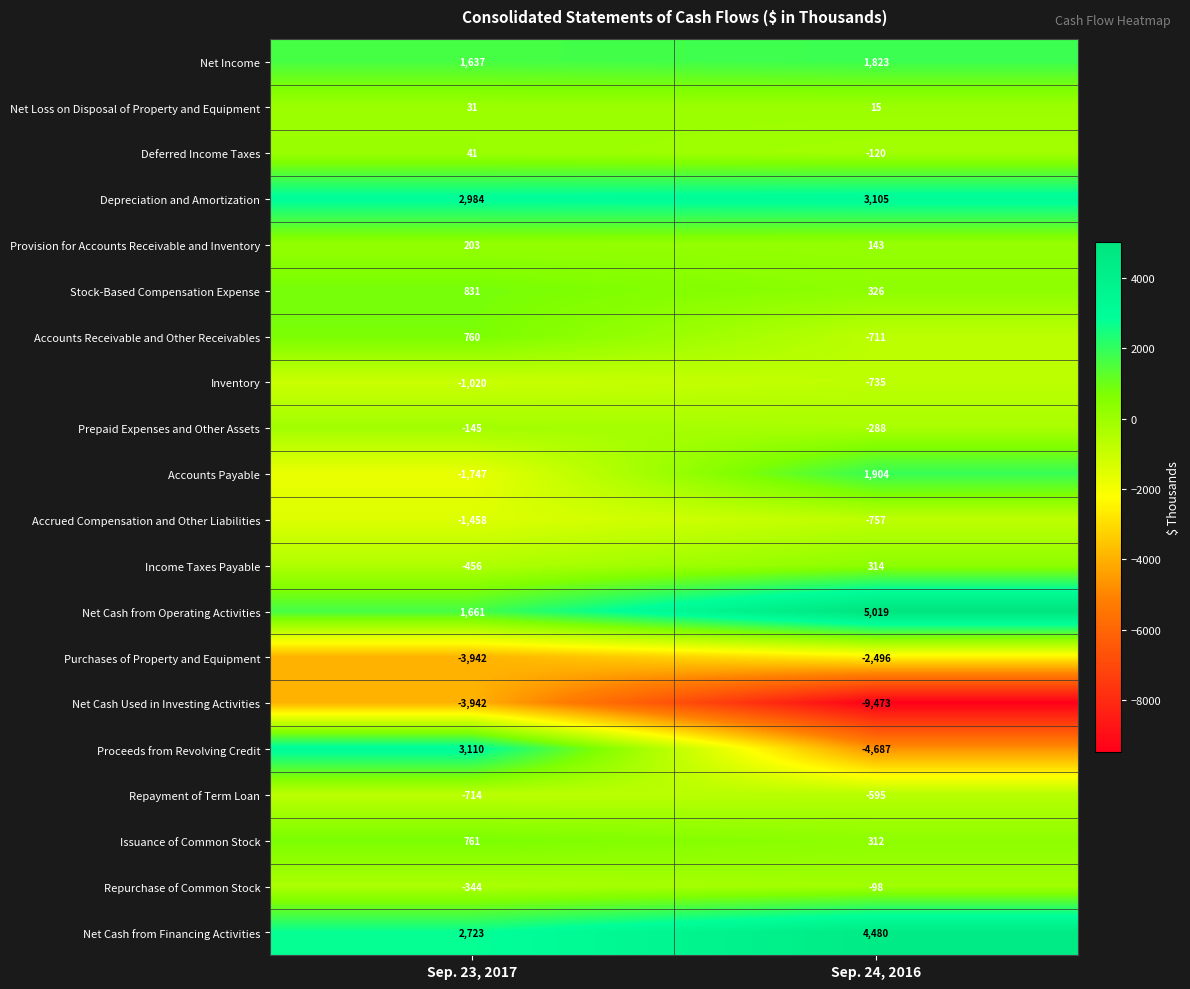

Is it true that Repayment of Term Loan equals -473 at Sep. 23, 2017?

False